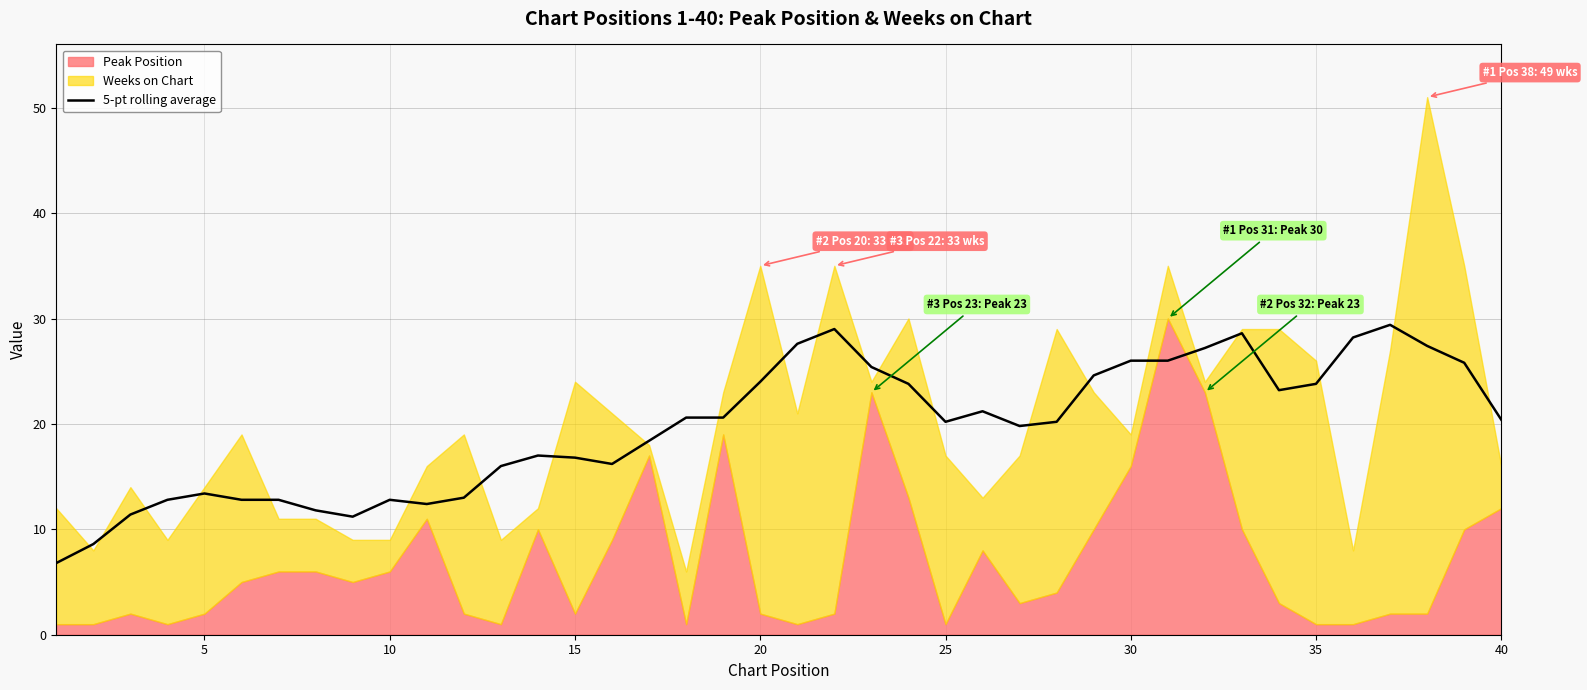

True or false: 5-pt rolling average has a value of 34.6 at 40.

False